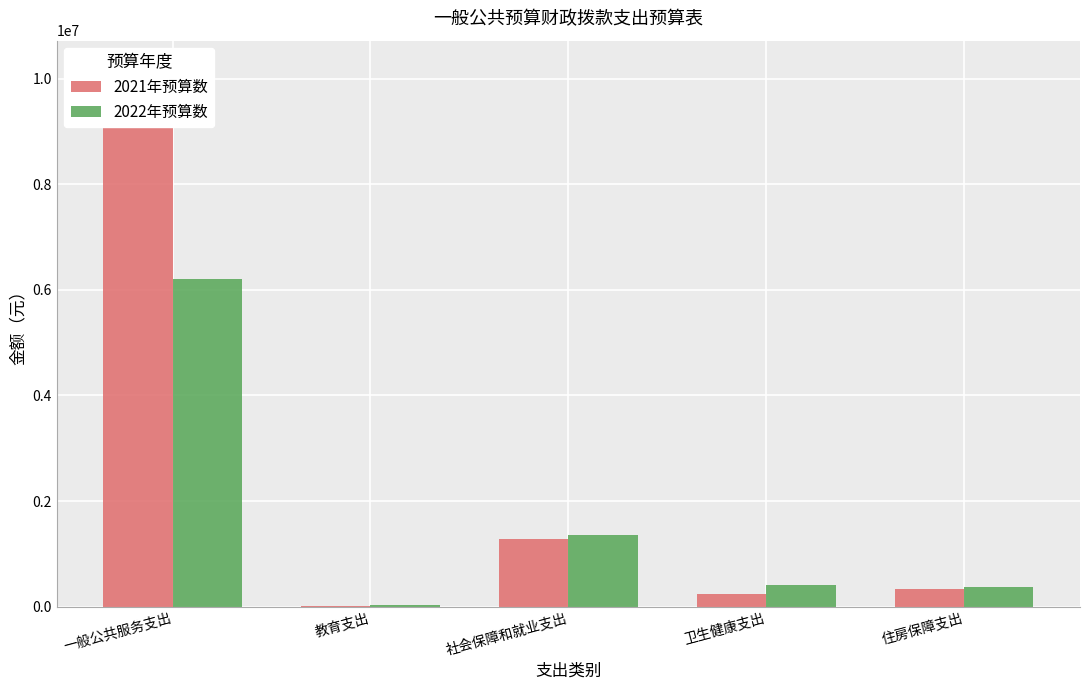

What is the difference between the second highest and second lowest values in the 2022年预算数 series?

994651